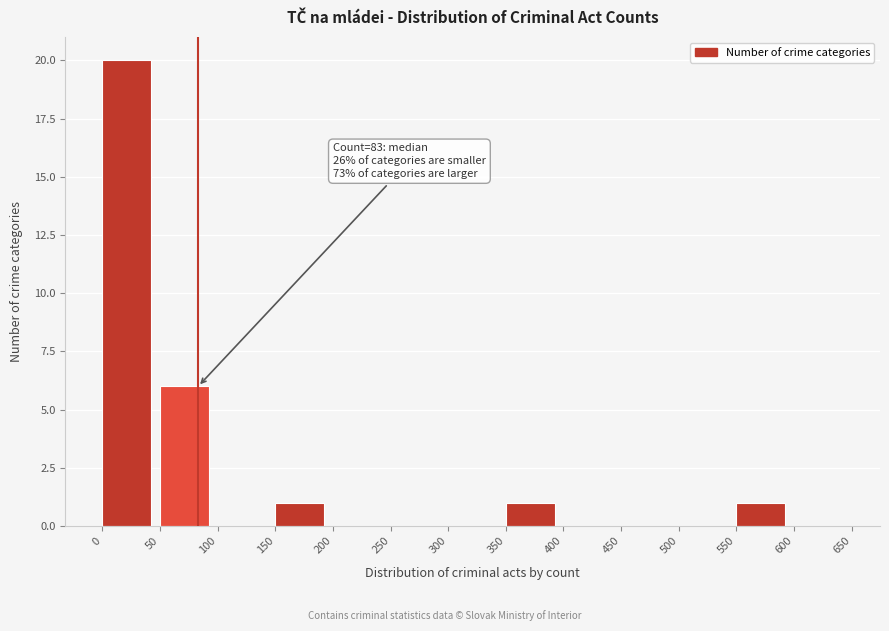

Which range on the x-axis has the tallest bar?

0 to 50